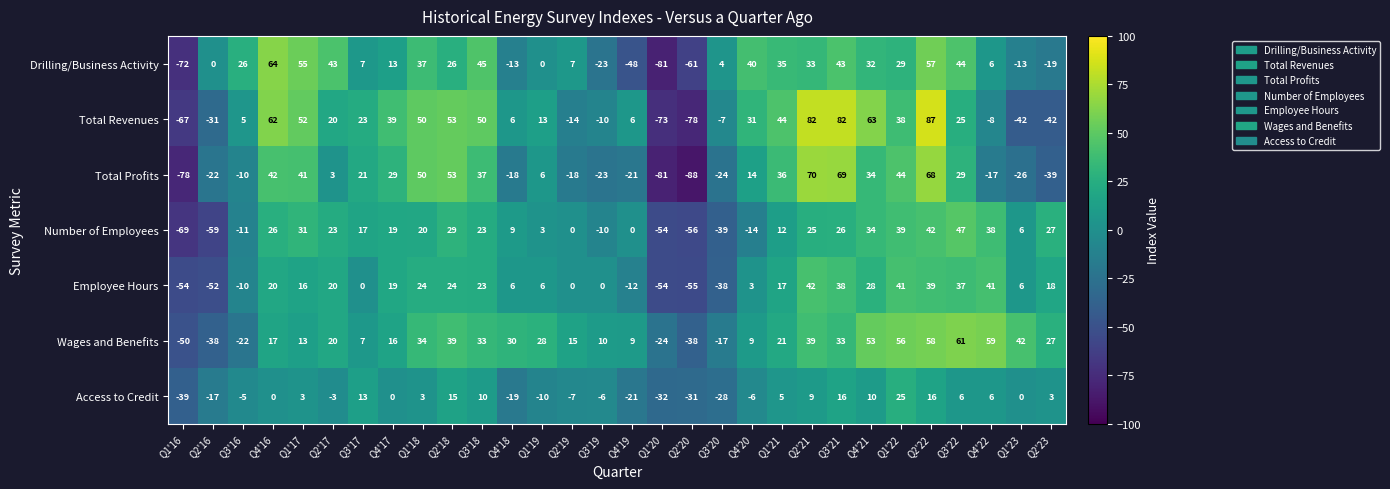

The Number of Employees series shows 0 at Q2'19. True or false?

True